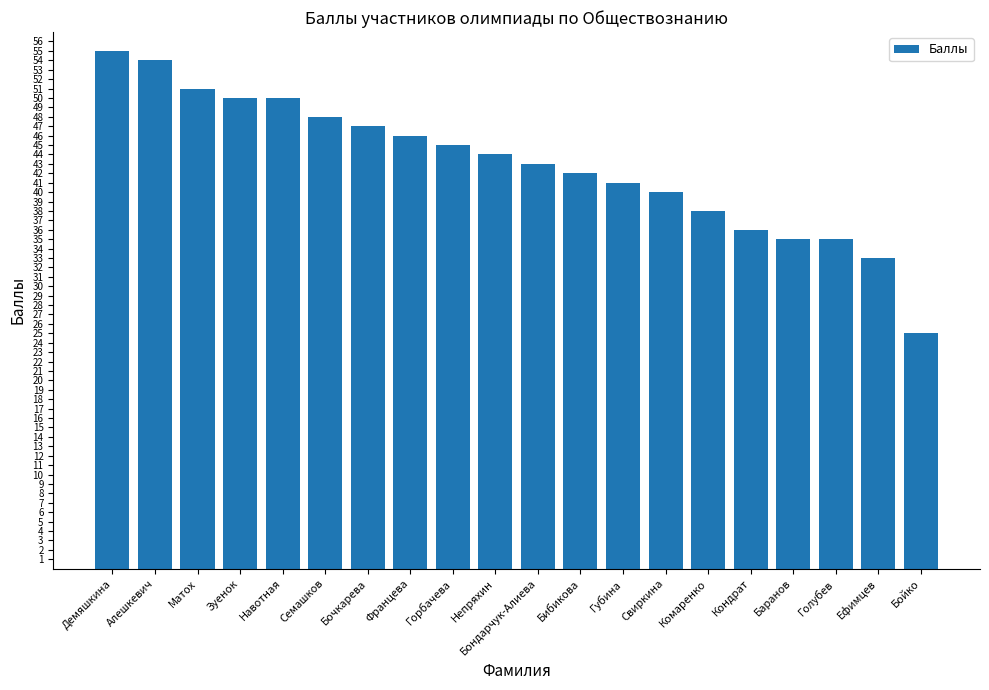

At which label does the data first exceed 44?

Демяшкина